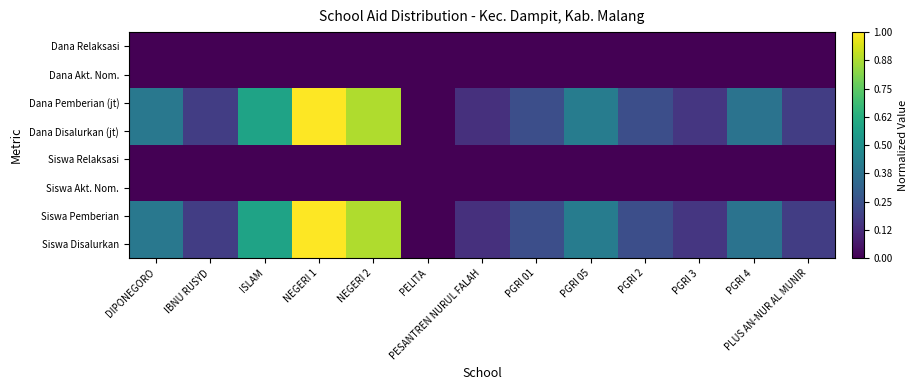

Which category has the highest value across all series?

NEGERI 1